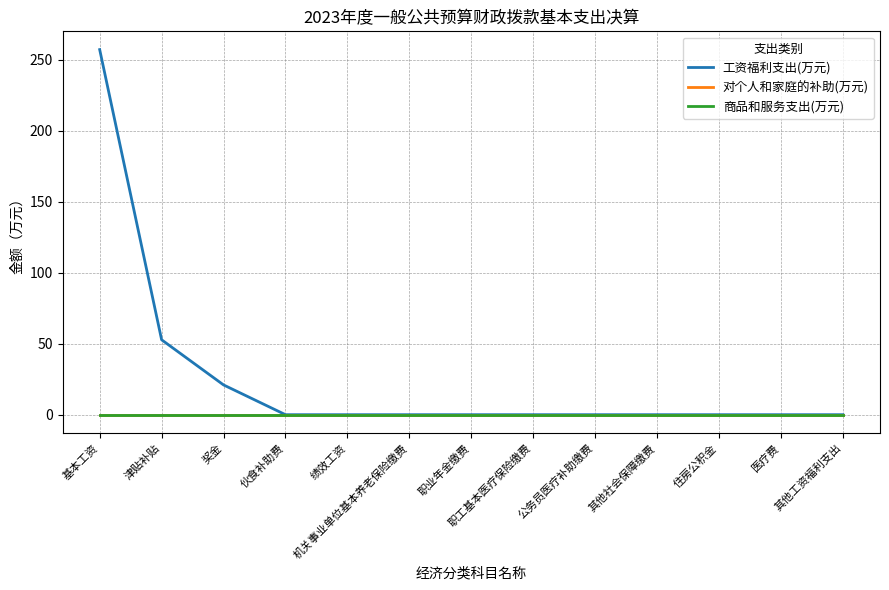

Does the chart have visible grid lines?

Yes